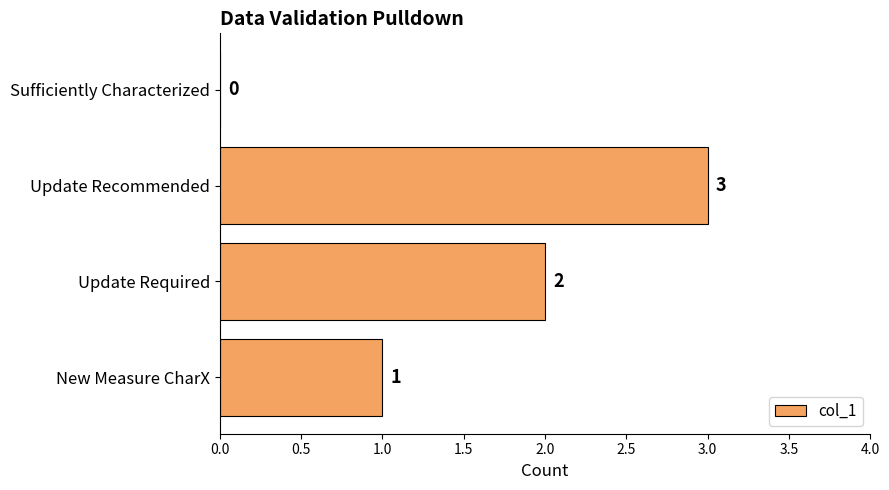

How many values are between 1 and 3?

3